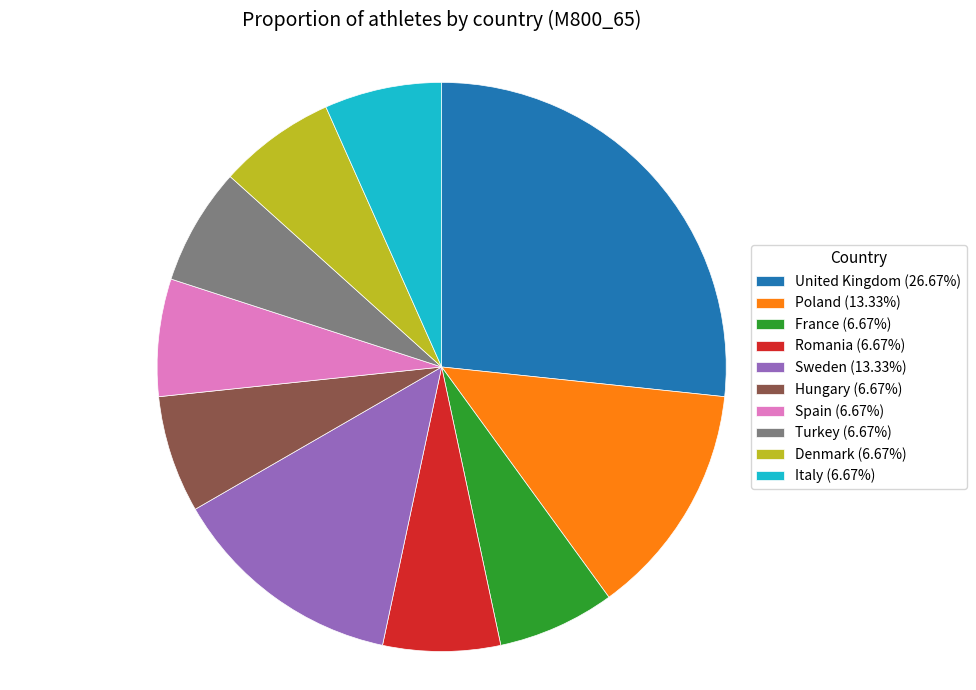

Between Poland and France, which is larger?

Poland